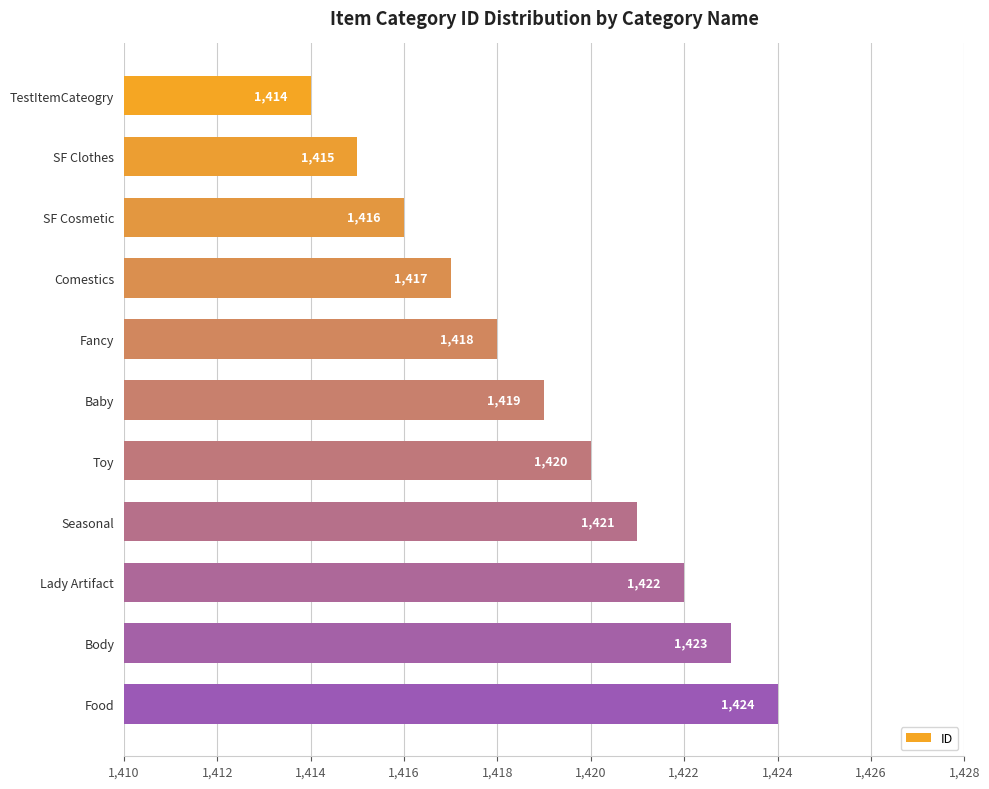

The chart shows a value of 1420 at Toy. True or false?

True